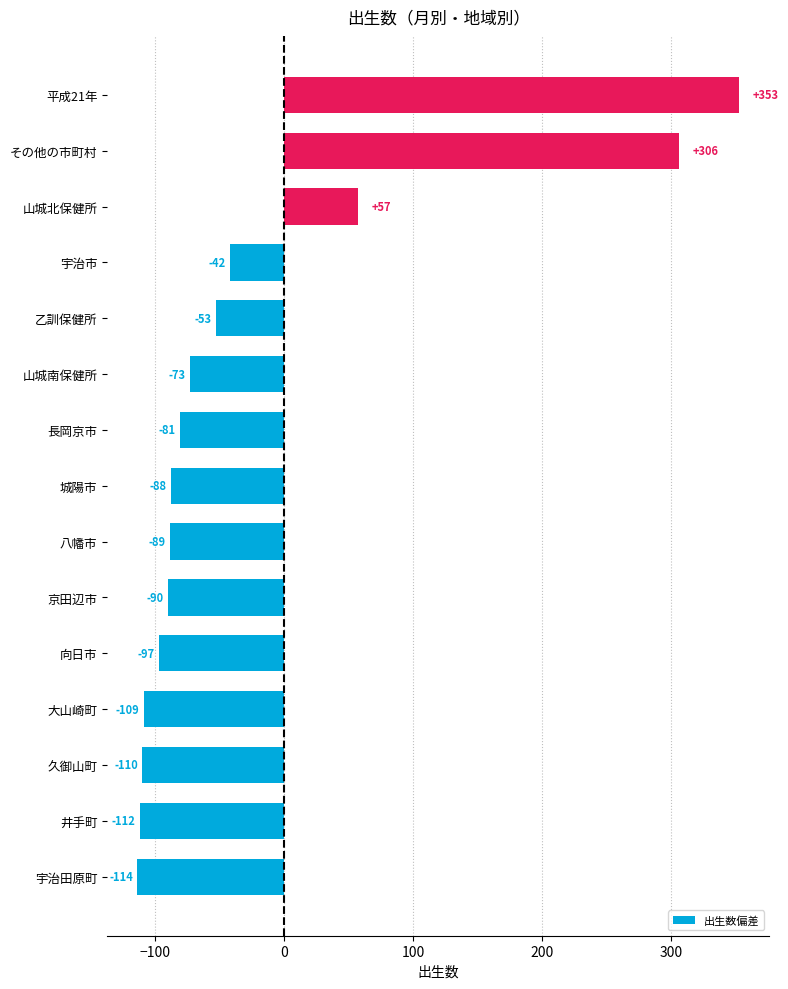

What is the change in value from 向日市 to 山城北保健所?

+154.0